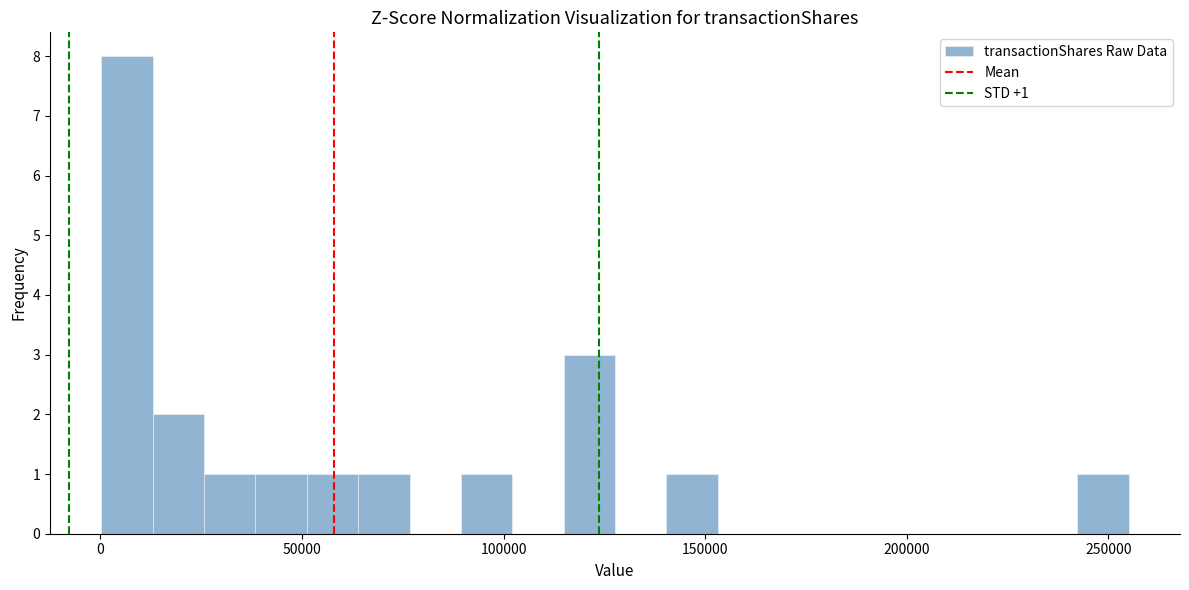

Read against the x-axis, roughly where is the centre of the tallest bar?

5000